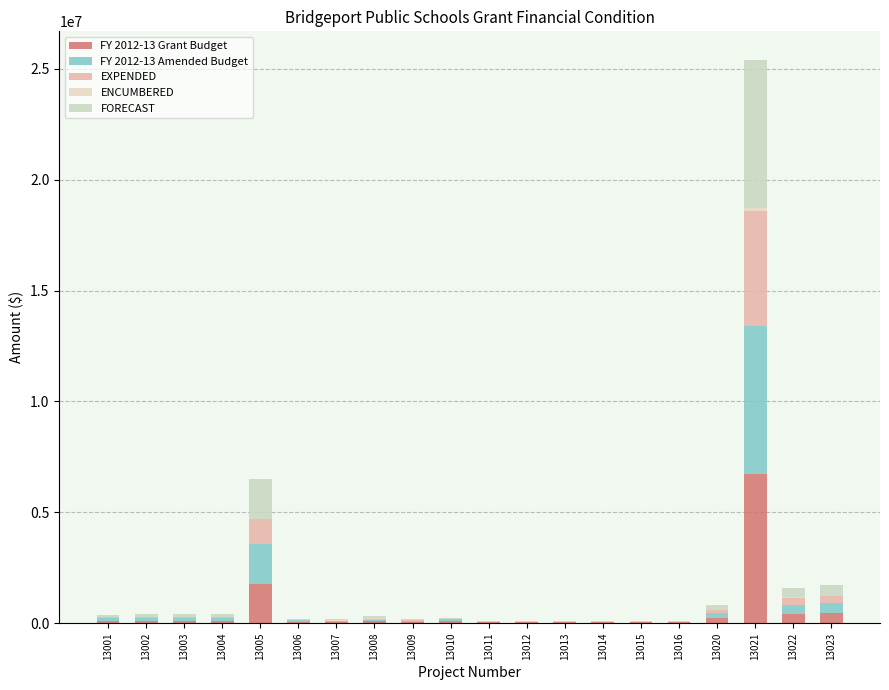

Are the bars grouped side by side (vs. stacked)?

No